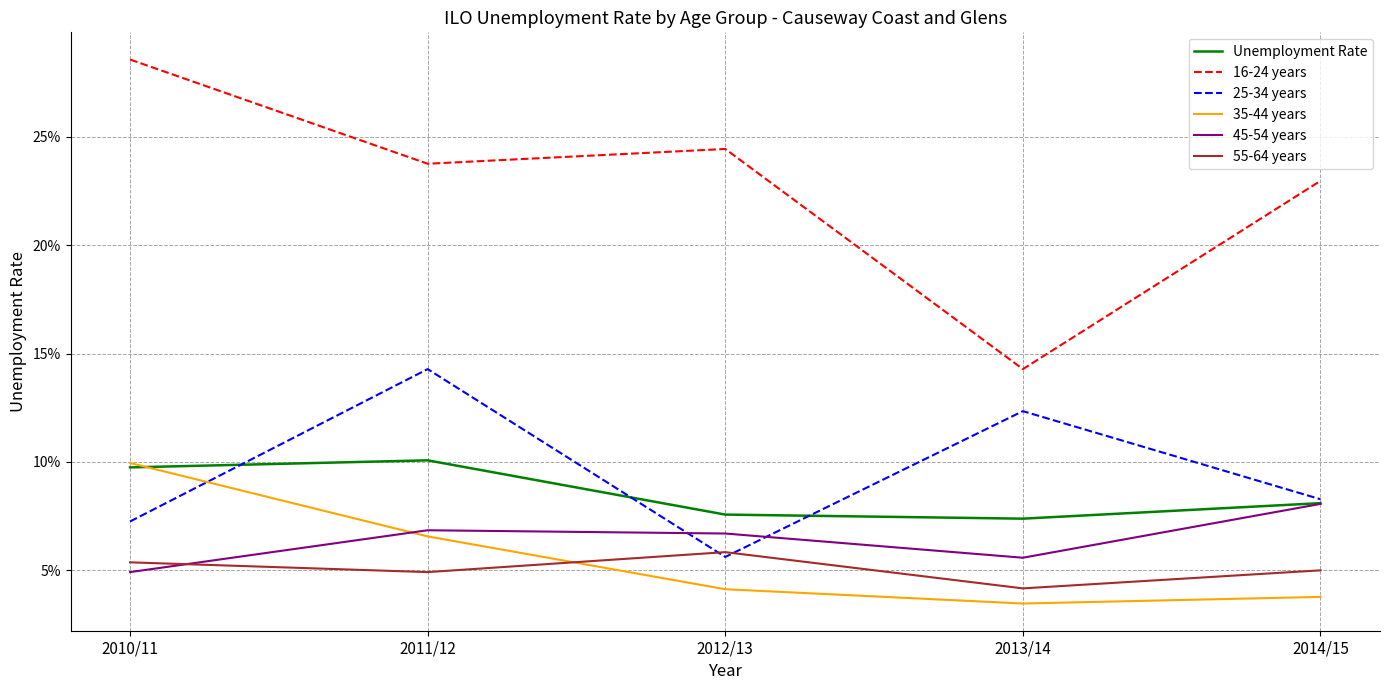

At which category does Unemployment Rate reach its first local valley?

2013/14